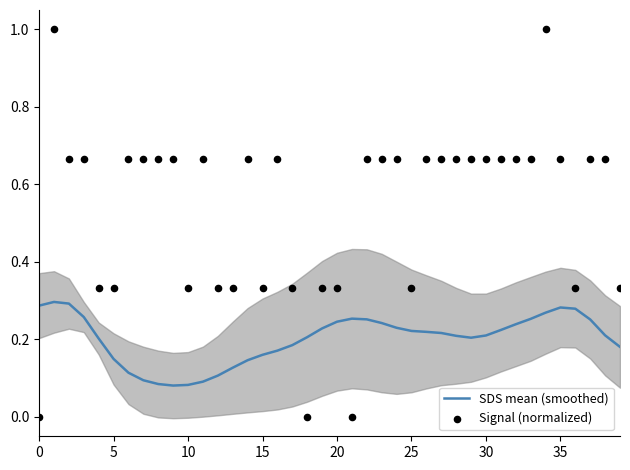

Which series has the largest Y range (max minus min)?

Signal (normalized)